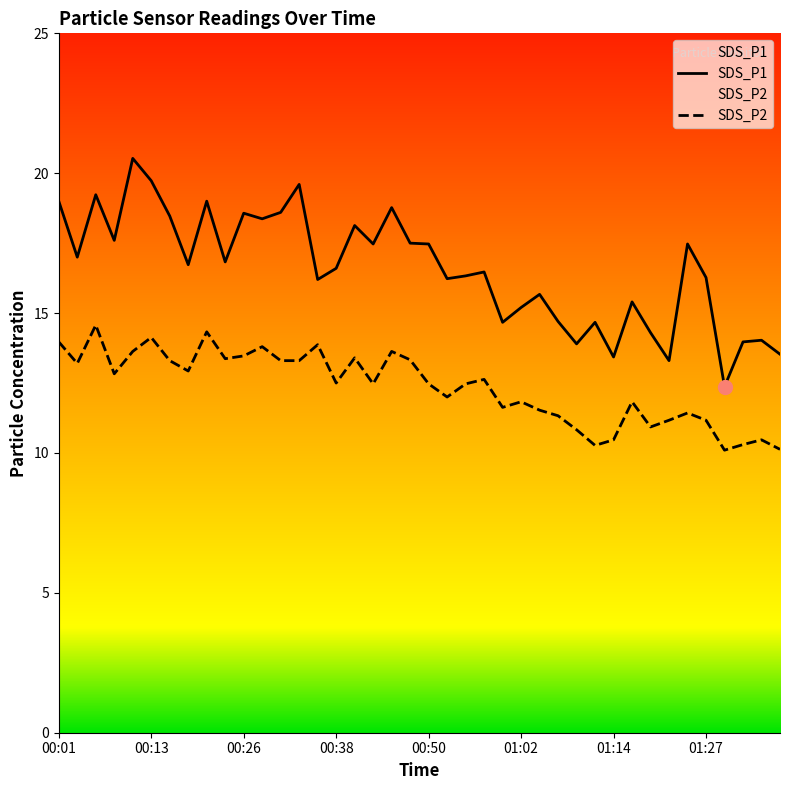

What position from the right is 00:01?

40